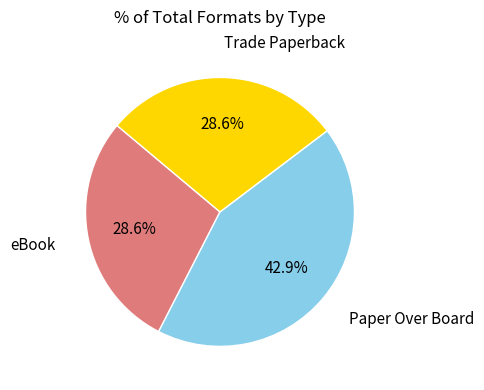

Does any single category account for the majority?

No